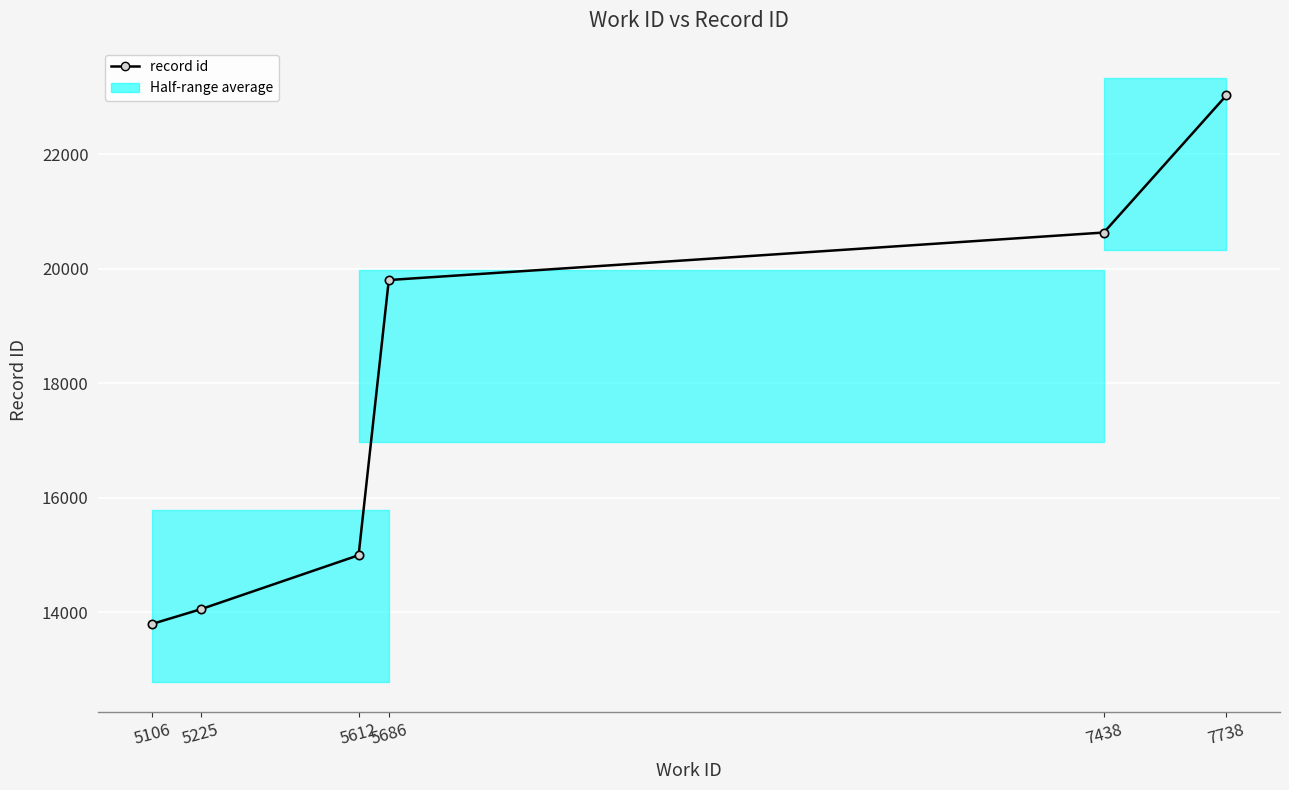

The chart shows a value of 23021 at 7738. True or false?

True